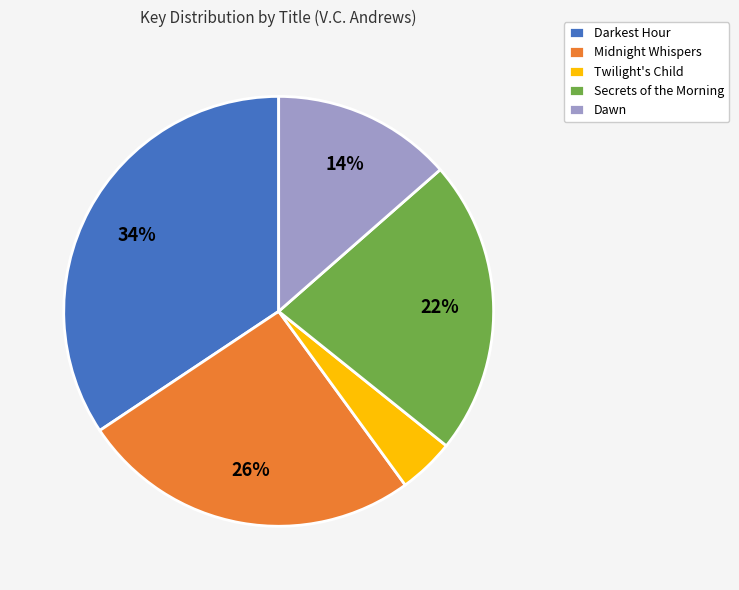

How many slices are in this pie chart?

5